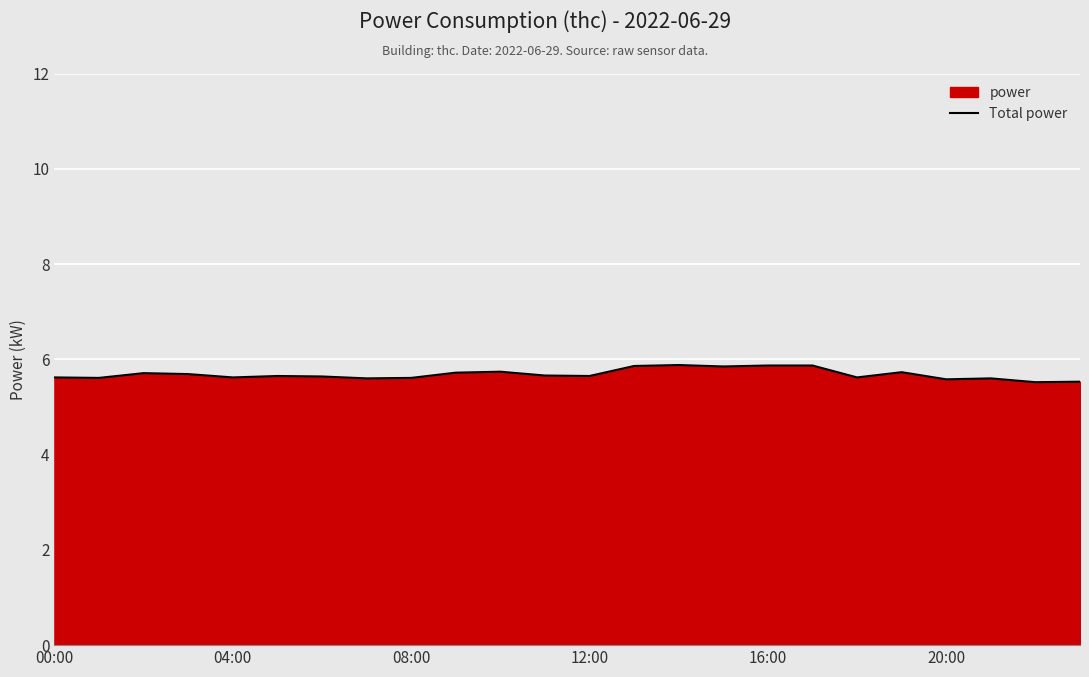

What is the difference between the second highest and minimum values?

0.4